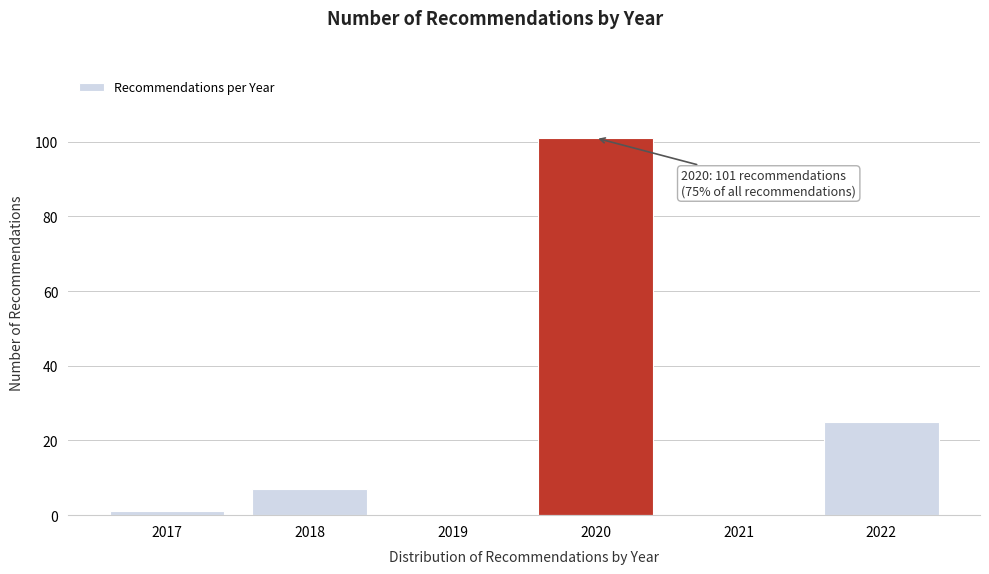

Reading left to right, list all the values displayed in this chart.

2017=1	2018=7	2019=0	2020=101	2021=0	2022=25